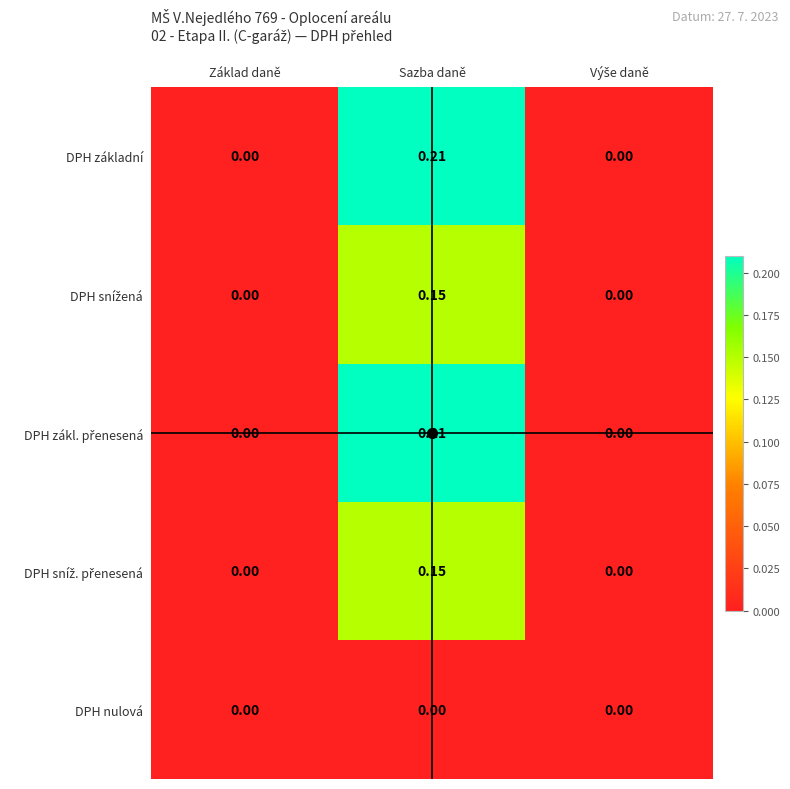

At which category is the sum across all series the highest?

Sazba daně